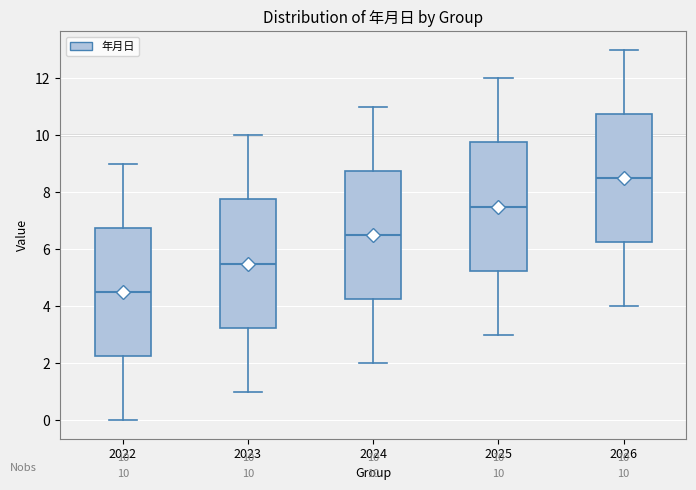

Which box's median line is the lowest?

2022